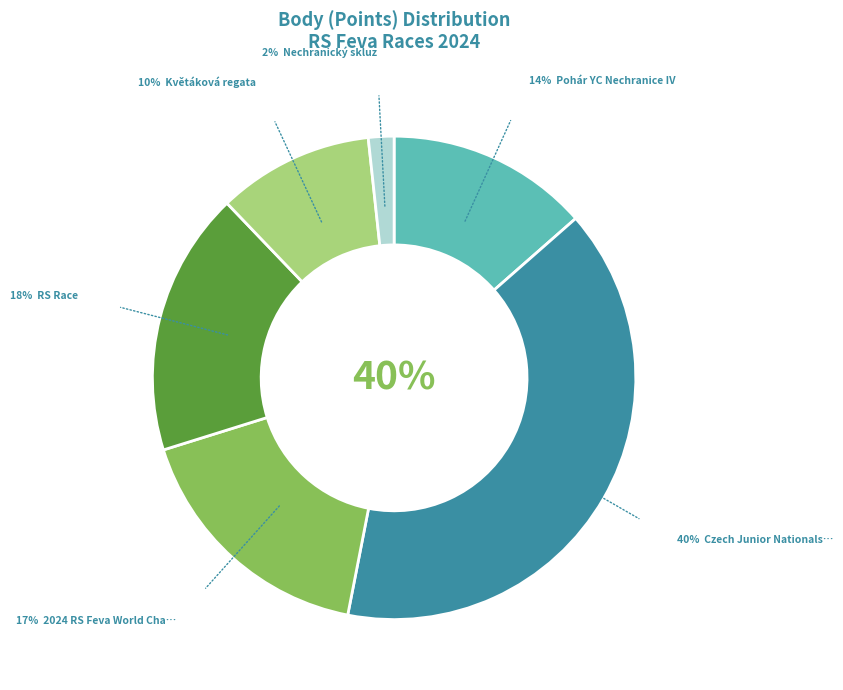

Is there a majority slice in this chart?

No